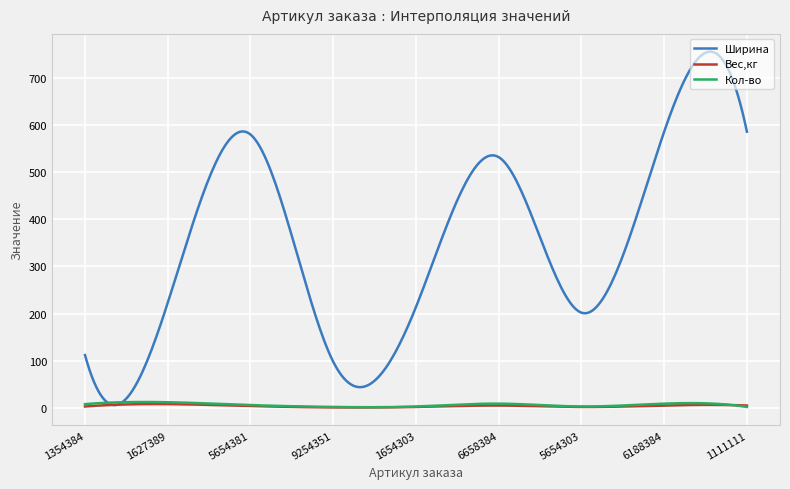

Which series has the largest total across all categories?

Ширина